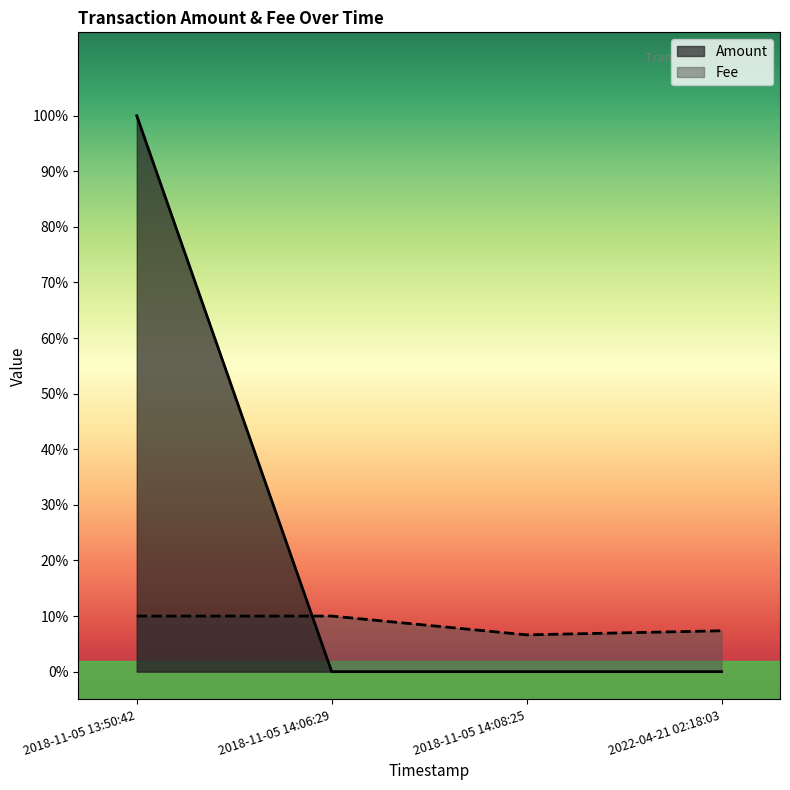

What is the difference between the maximum and minimum values in the Amount series?

1.0